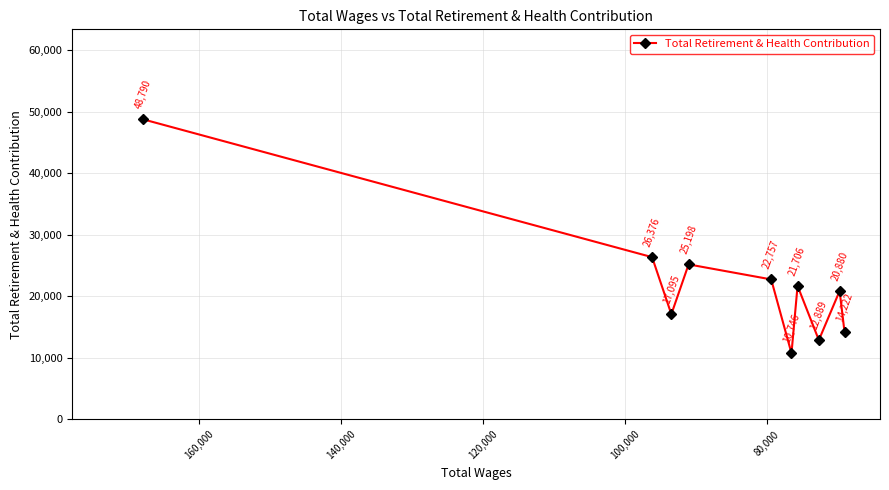

What is the difference between the values at 120,000 and 160,000?

14452